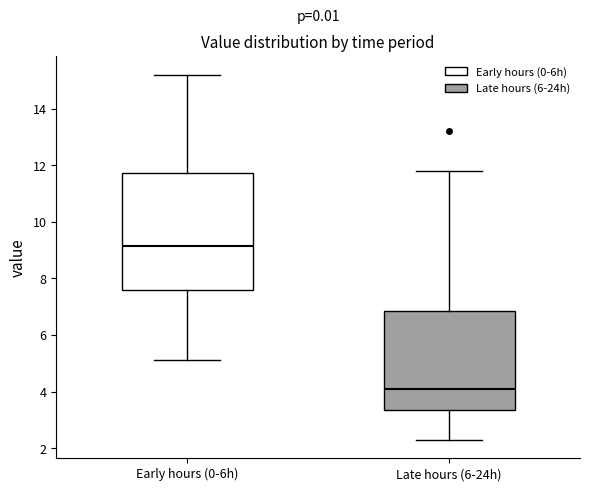

Which box's median line is the lowest?

Late hours (6-24h)